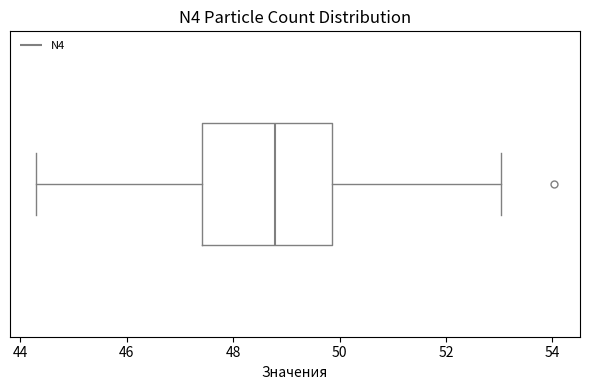

Transcribe this box plot: give where the median line is, the range the box spans, and where the two whiskers end, as read against the x-axis. The values are not printed on the chart, so give them approximately, as read against the axis.

median 48.8, box 47.4 to 49.8, whiskers 44.2 to 53.0